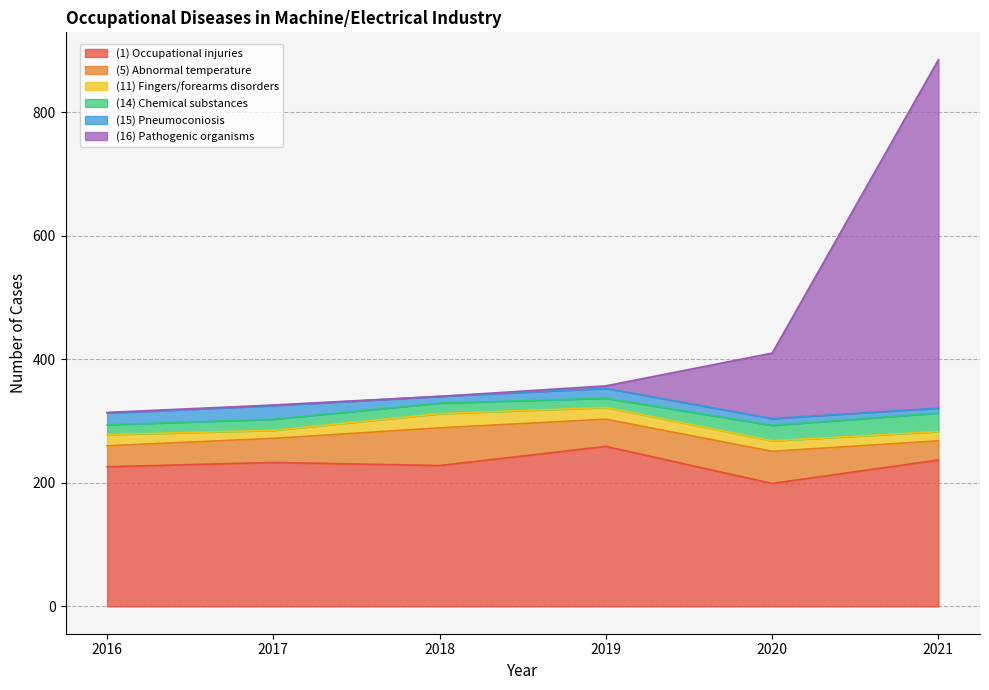

What is the sum of the (11) Fingers/forearms disorders values at 2019 and 2021?

34